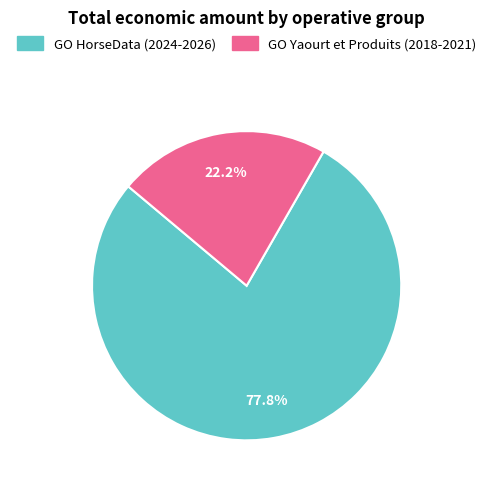

To the nearest percent, what is the difference between the GO HorseData (2024-2026) and GO Yaourt et Produits (2018-2021) slice percentages?

56%